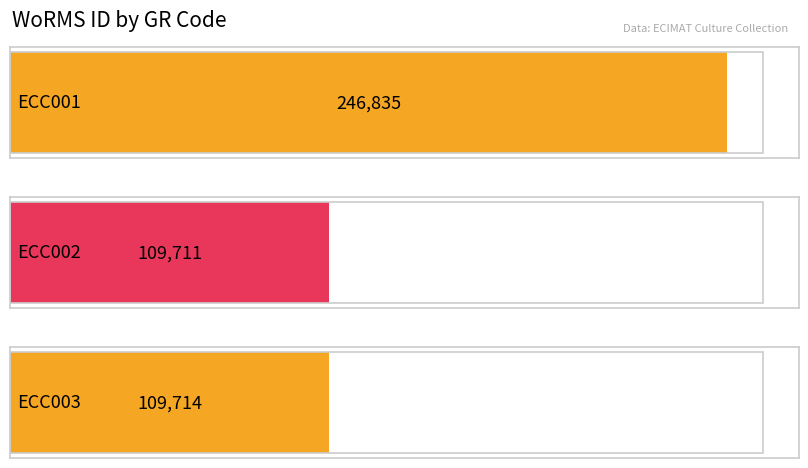

What is the smallest value displayed?

109711